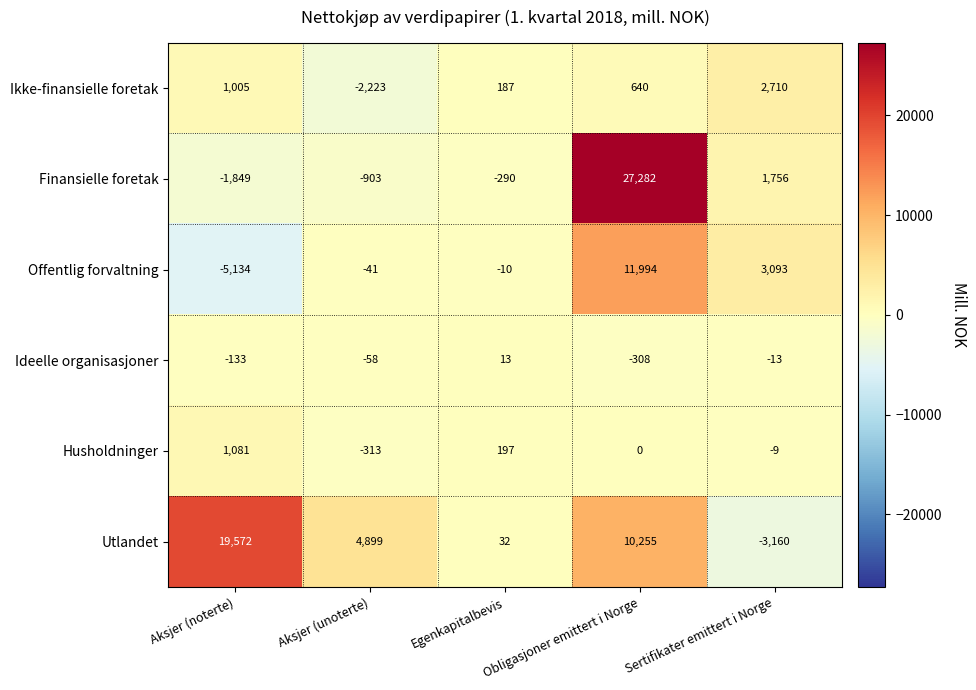

What is the lowest value of the Utlandet series?

-3160